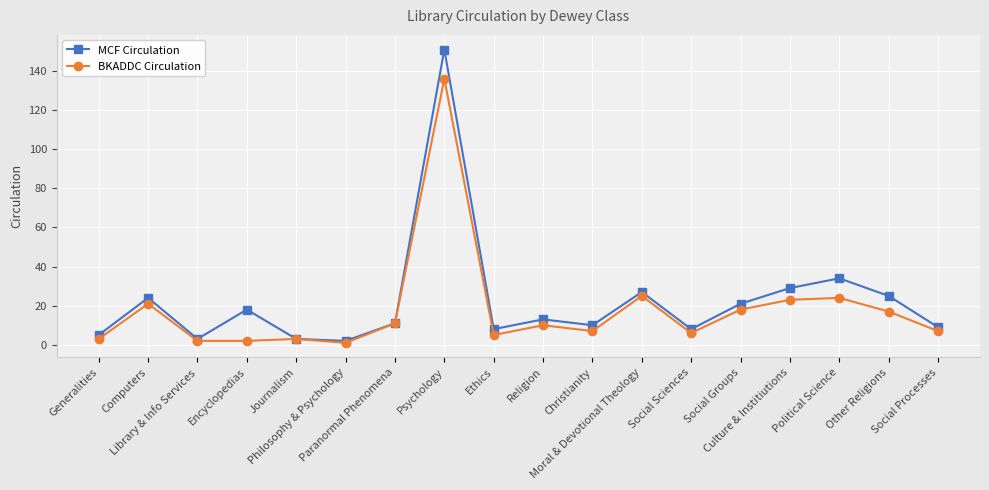

What is the lowest value of the MCF Circulation series?

2